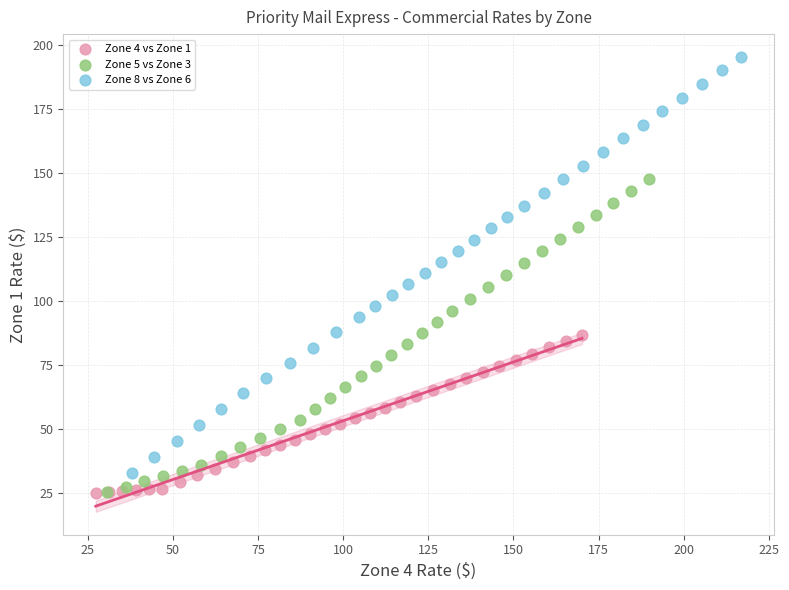

Which series reaches the maximum Y coordinate?

Zone 8 vs Zone 6